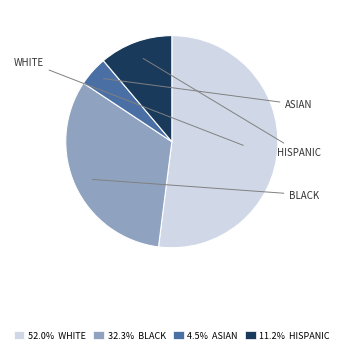

Is there a majority slice in this chart?

Yes